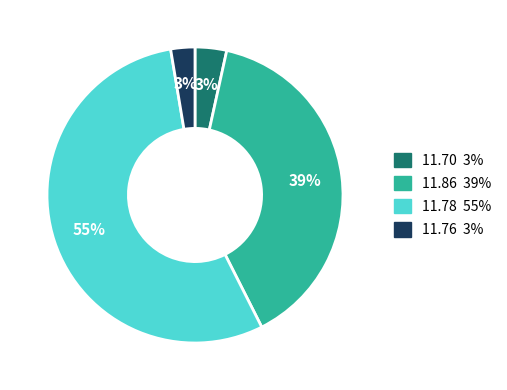

To the nearest percent, what is the difference between the largest and smallest slice percentages?

52%